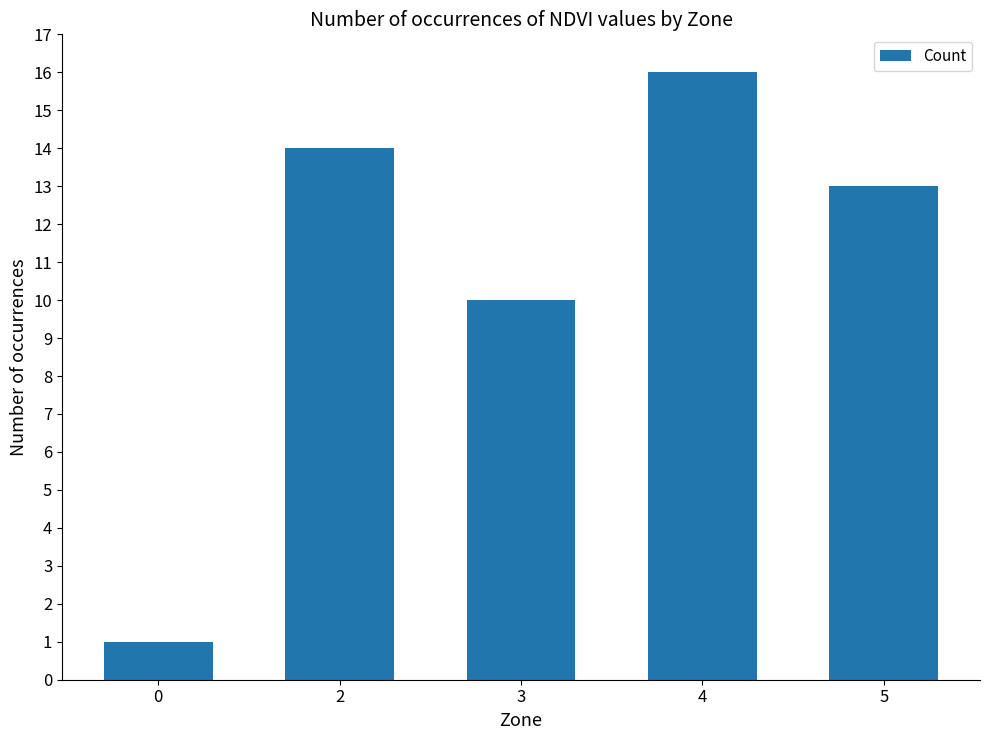

Does the chart contain stacked bars?

No